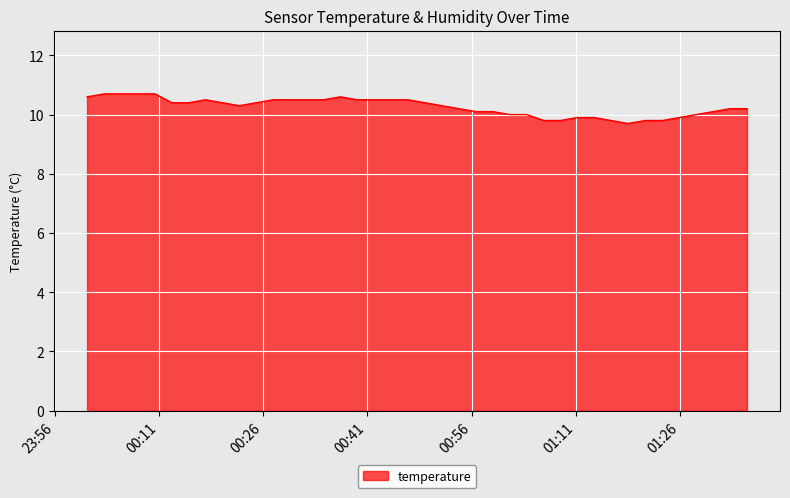

How many lines are shown in the chart?

1